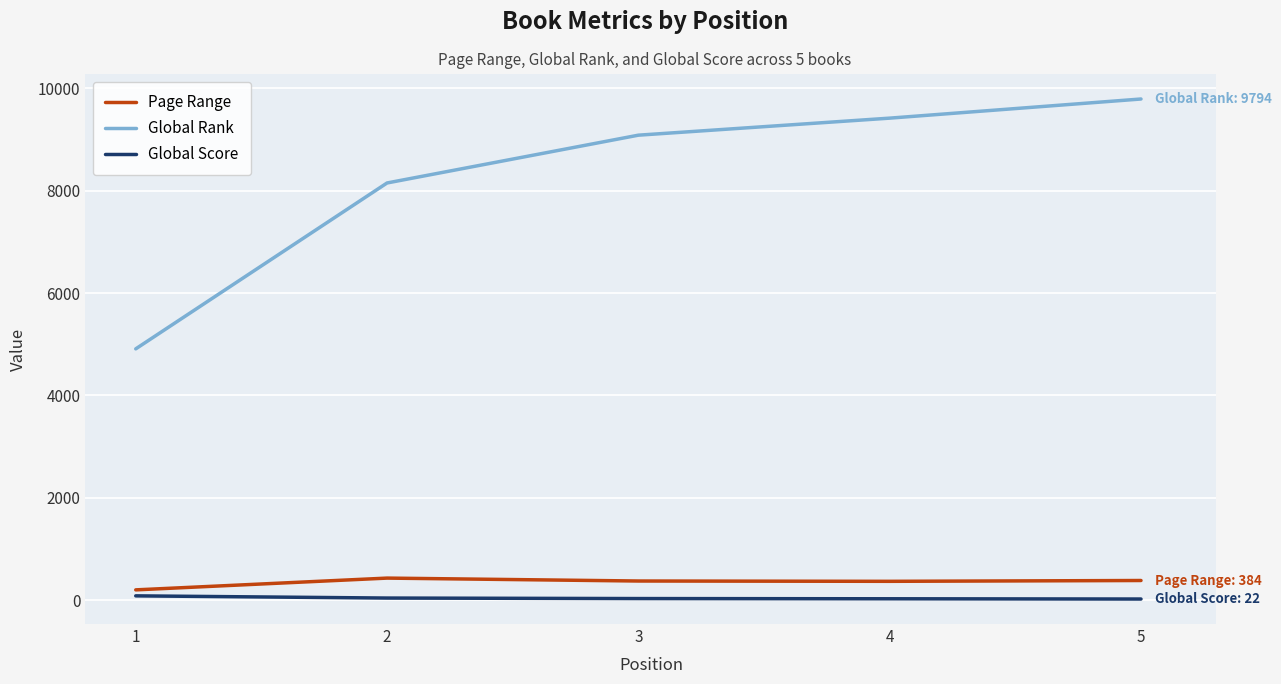

What are all the series names shown in the legend?

Page Range, Global Rank, Global Score